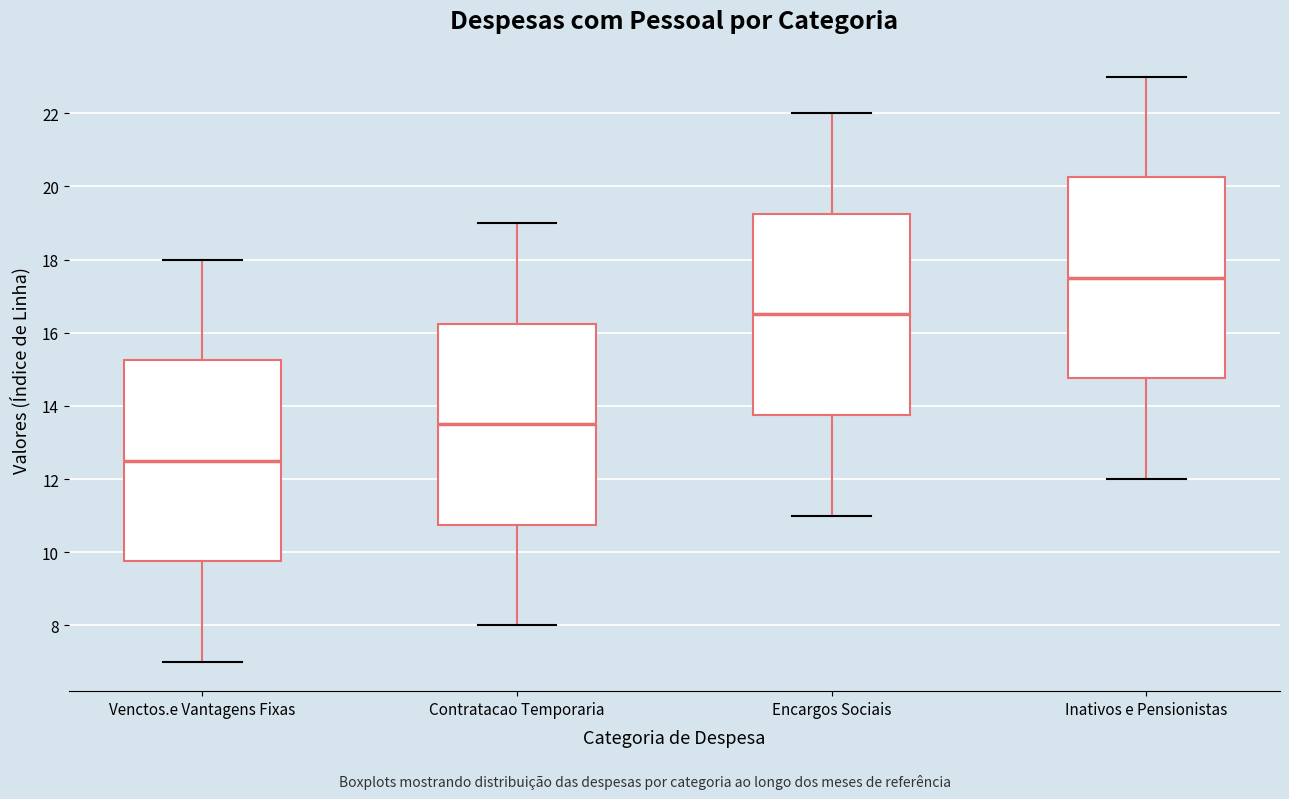

Which box's median line is the highest?

Inativos e Pensionistas